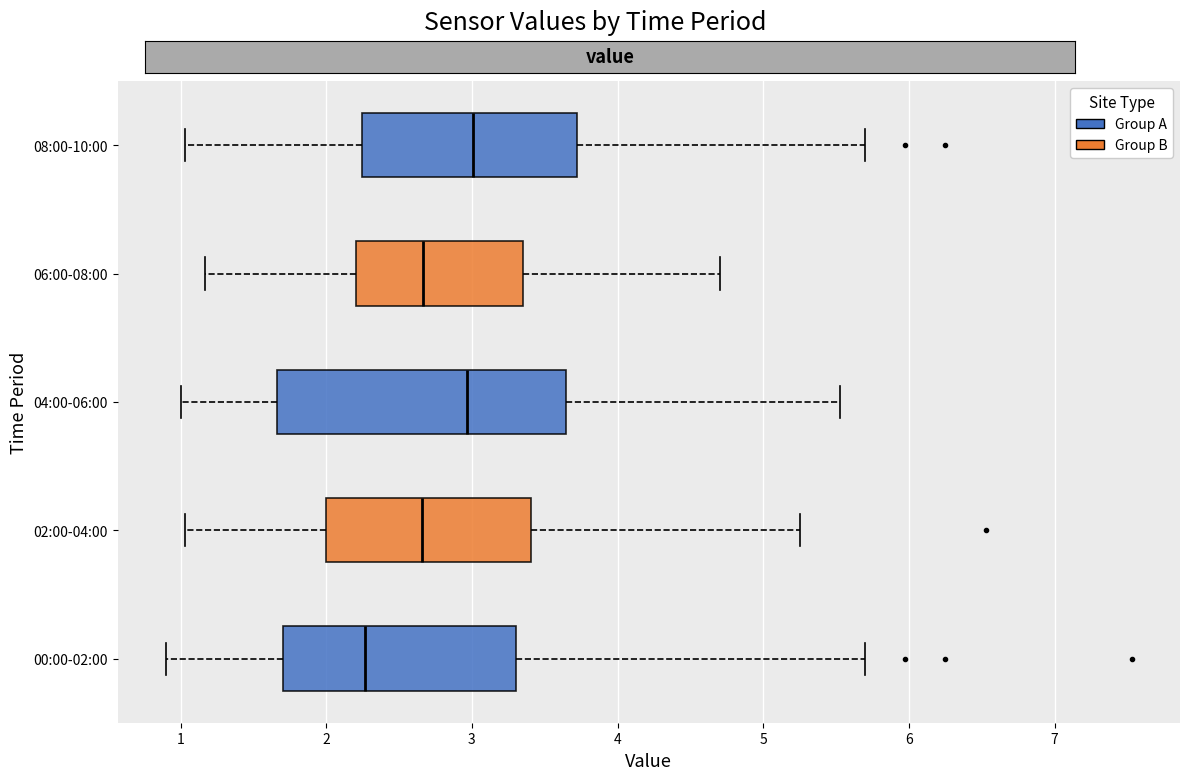

Where is the right edge of the box for 00:00-02:00 on the x-axis? The values are not printed on the chart, so give them approximately, as read against the axis.

3.3